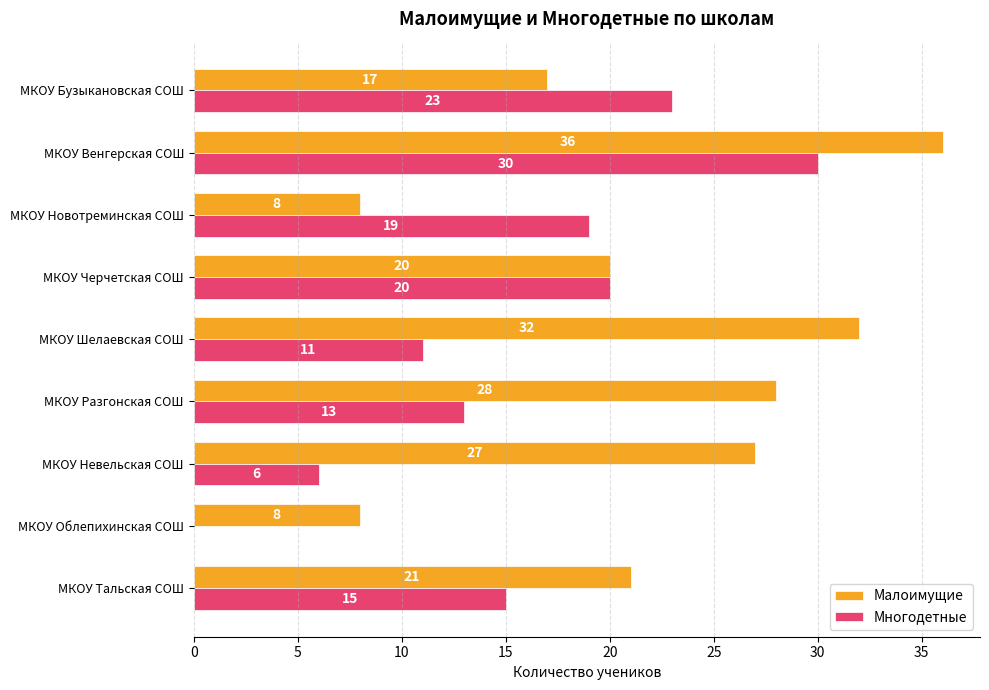

What is the approximate value of Малоимущие at МКОУ Новотреминская СОШ?

8